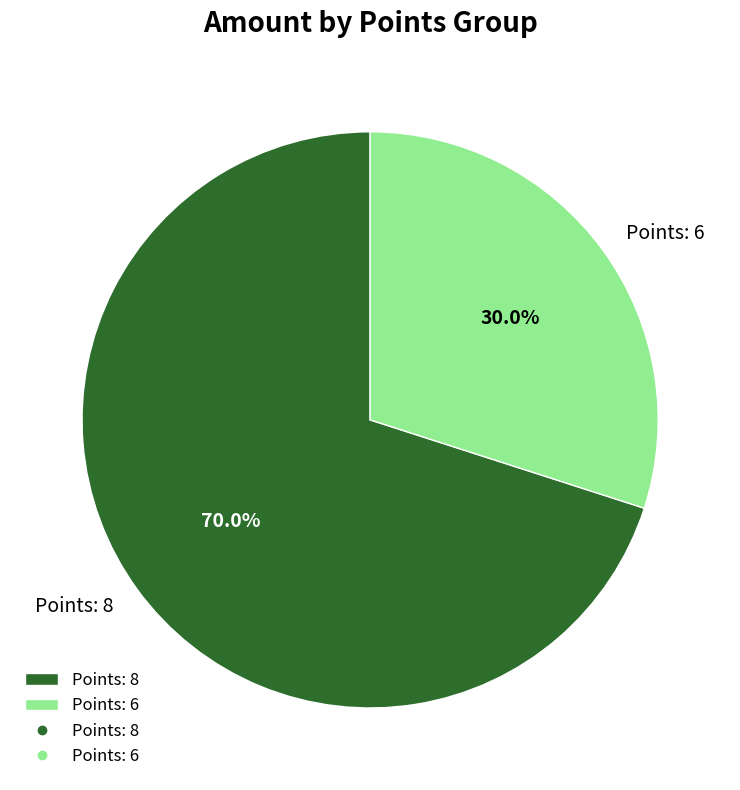

What is the majority slice?

Points: 8